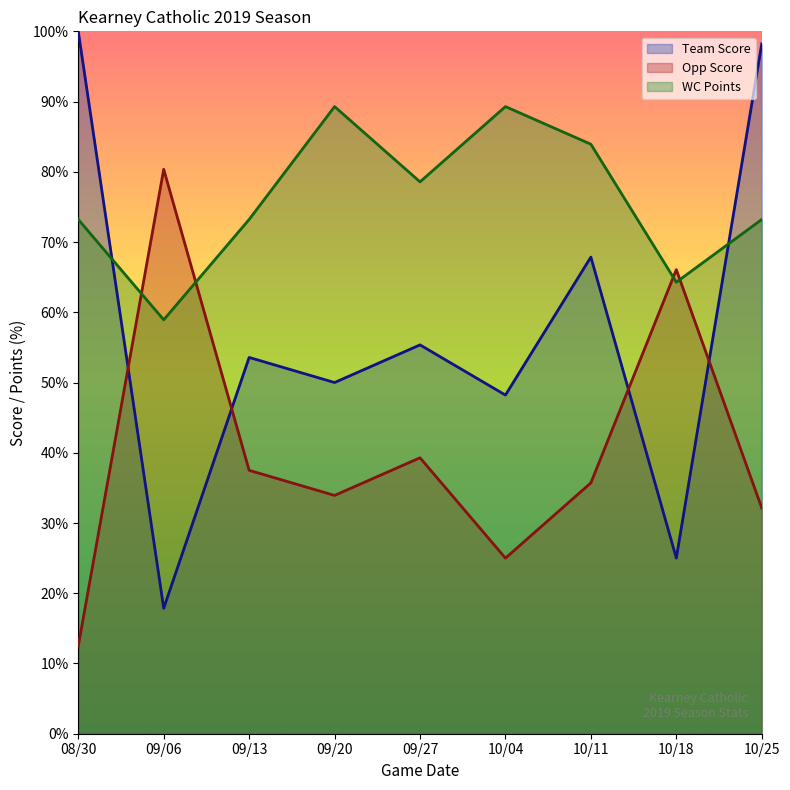

What is the label of the 8th point from the right?

09/06